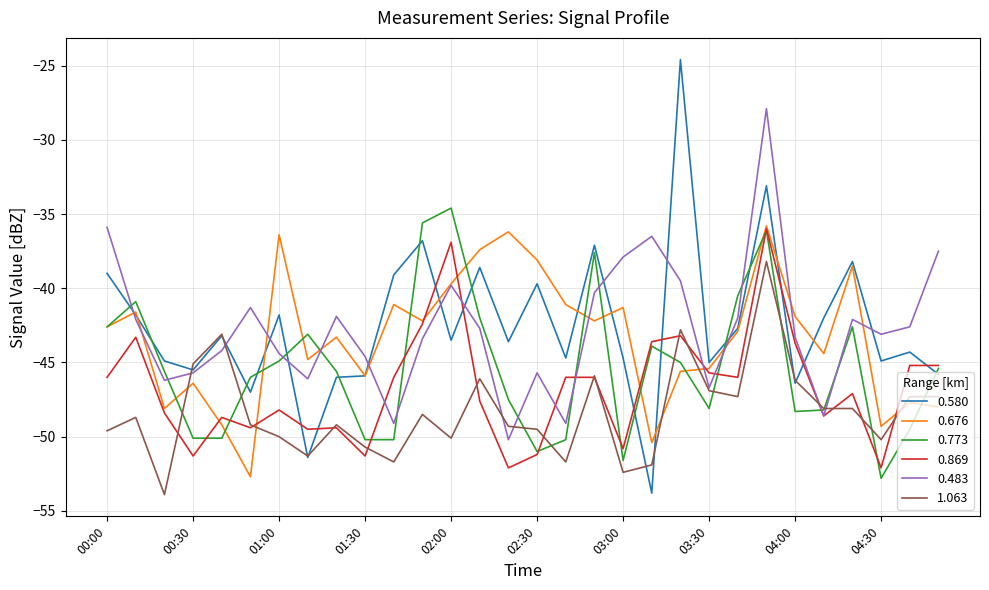

What is the maximum value shown in the chart?

-24.6